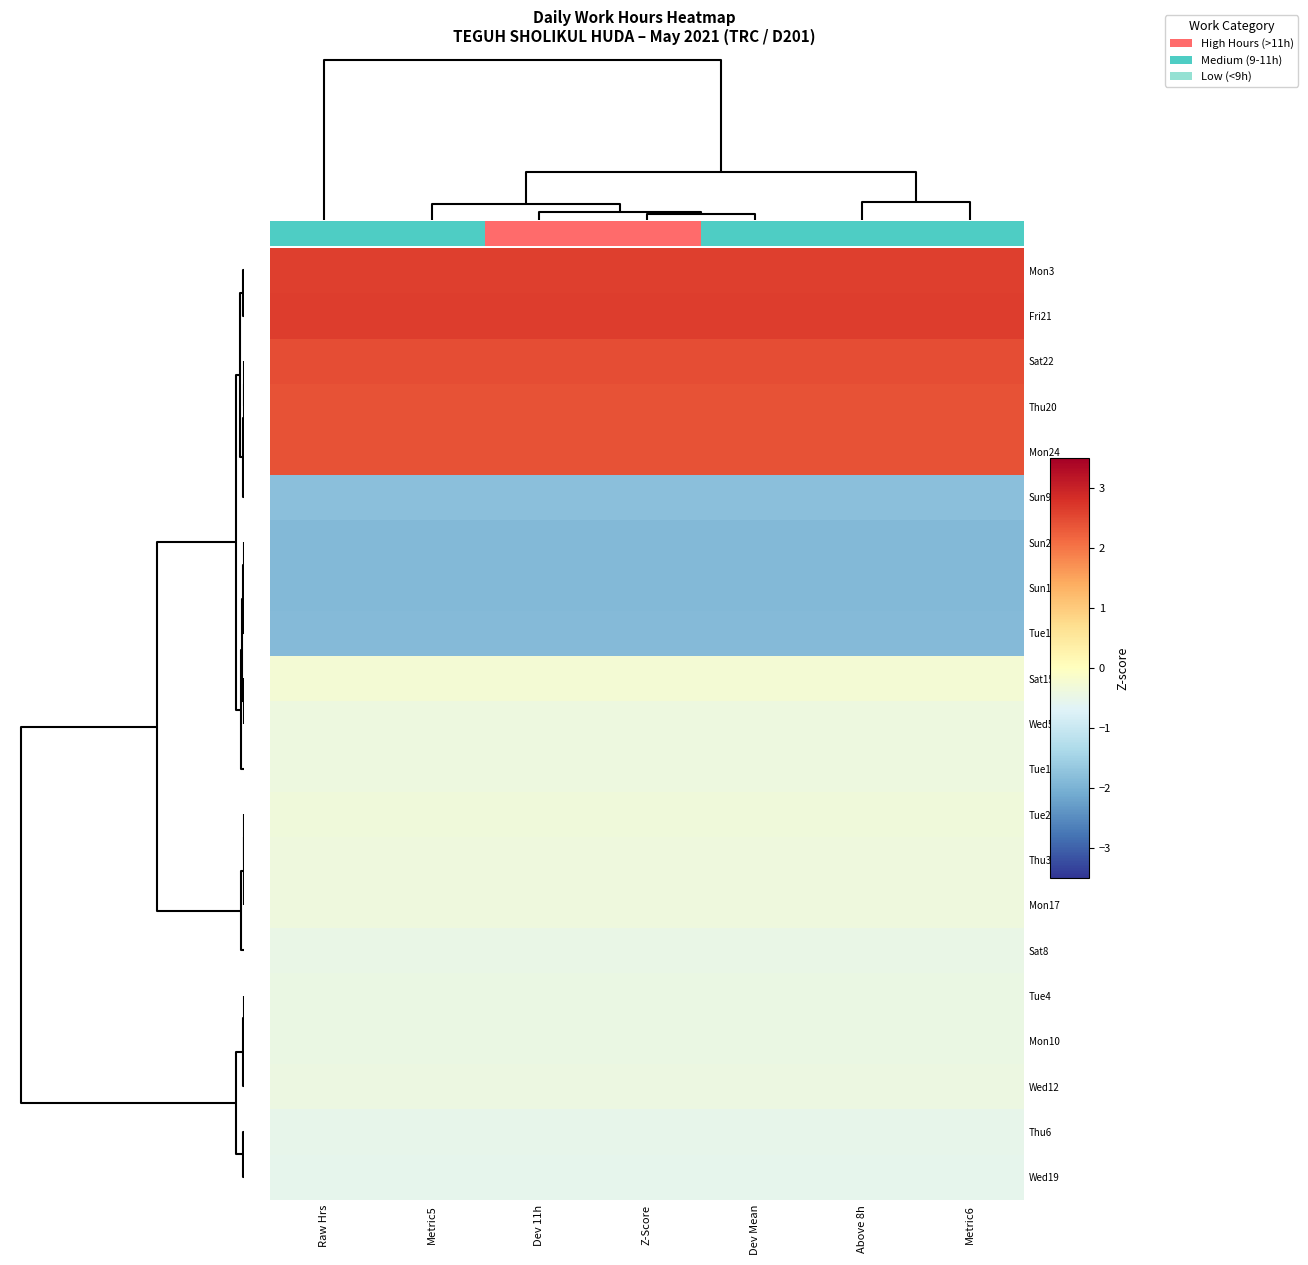

The Mon24 series shows 2.4 at Z-Score. True or false?

True